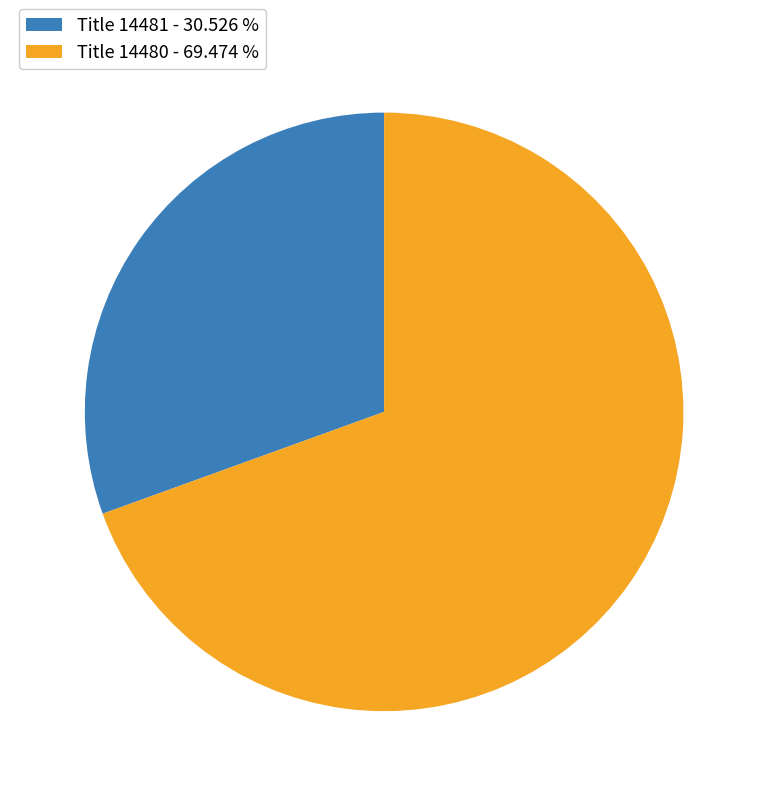

Which has a higher value, Title 14481 - 30.526 % or Title 14480 - 69.474 %?

Title 14480 - 69.474 %